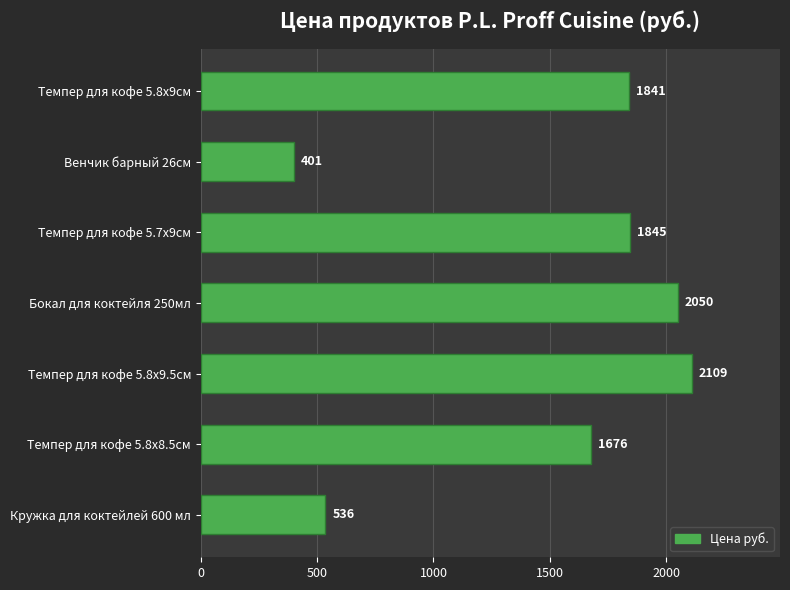

Reading bottom to top, list all the values displayed in this chart.

536	1676	2109	2050	1845	401	1841